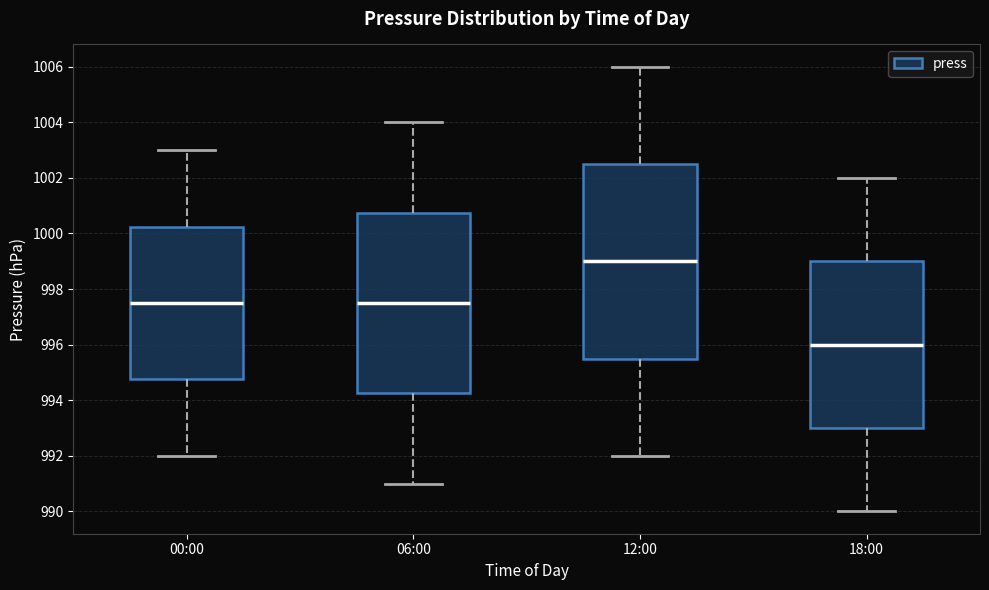

Where does the lower whisker of the box for 18:00 end on the y-axis? The values are not printed on the chart, so give them approximately, as read against the axis.

990.0